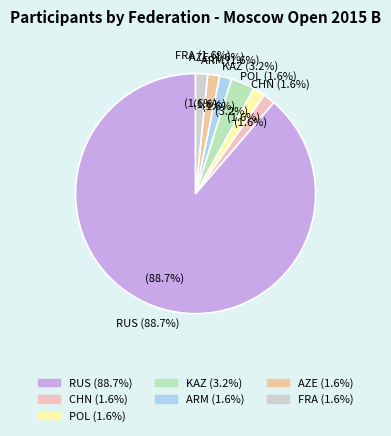

What is the majority slice?

RUS